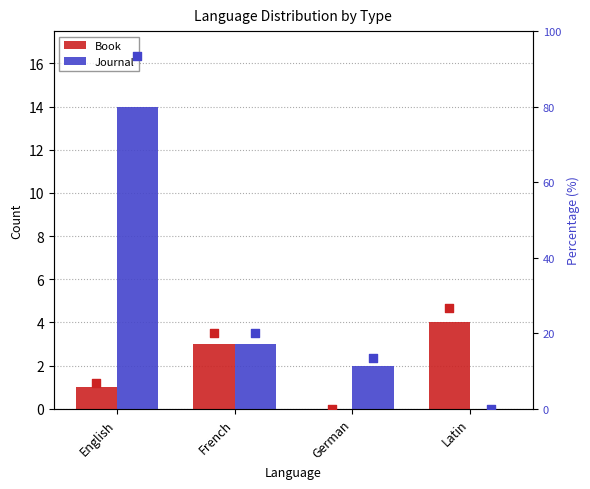

At how many categories does at least one series exceed 72?

1